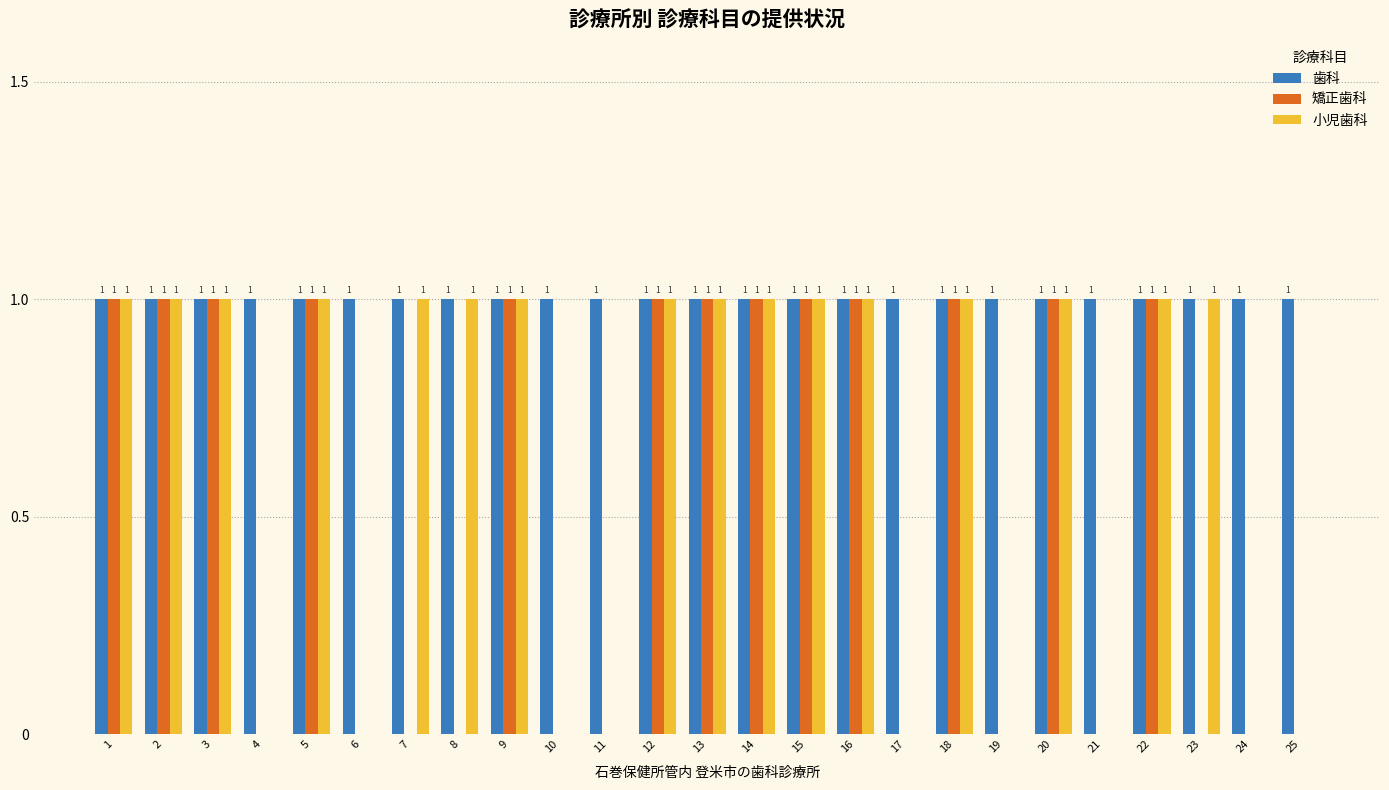

What is the sum of all 小児歯科 values?

16